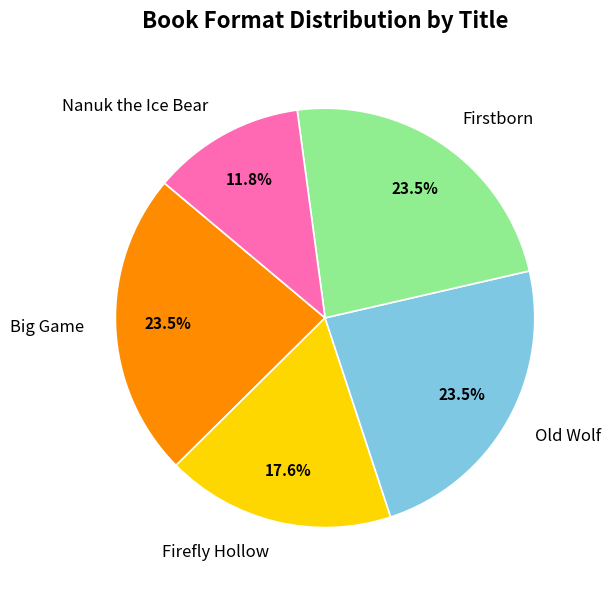

Do Big Game and Firefly Hollow together represent more than half of the pie?

No